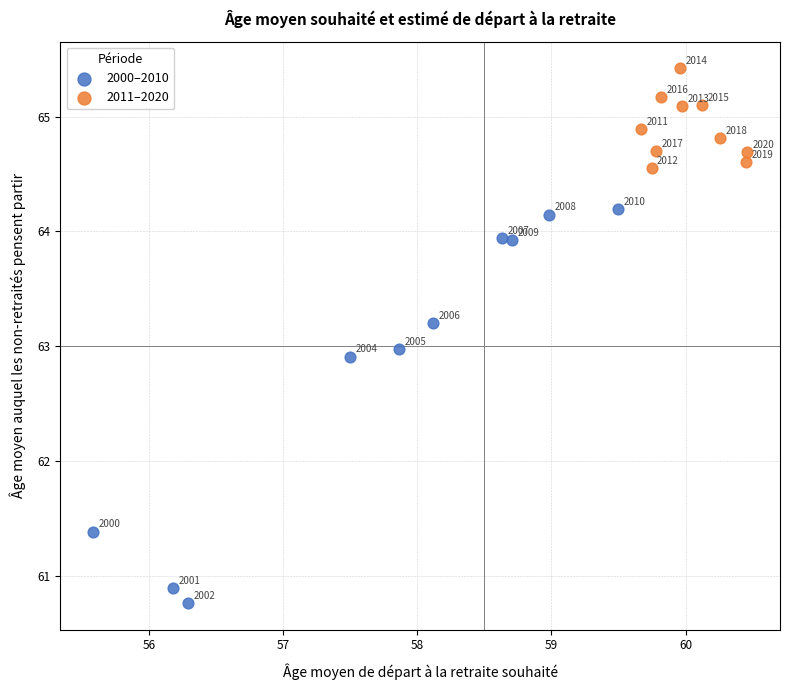

What are all the series names shown in the legend?

2000–2010, 2011–2020